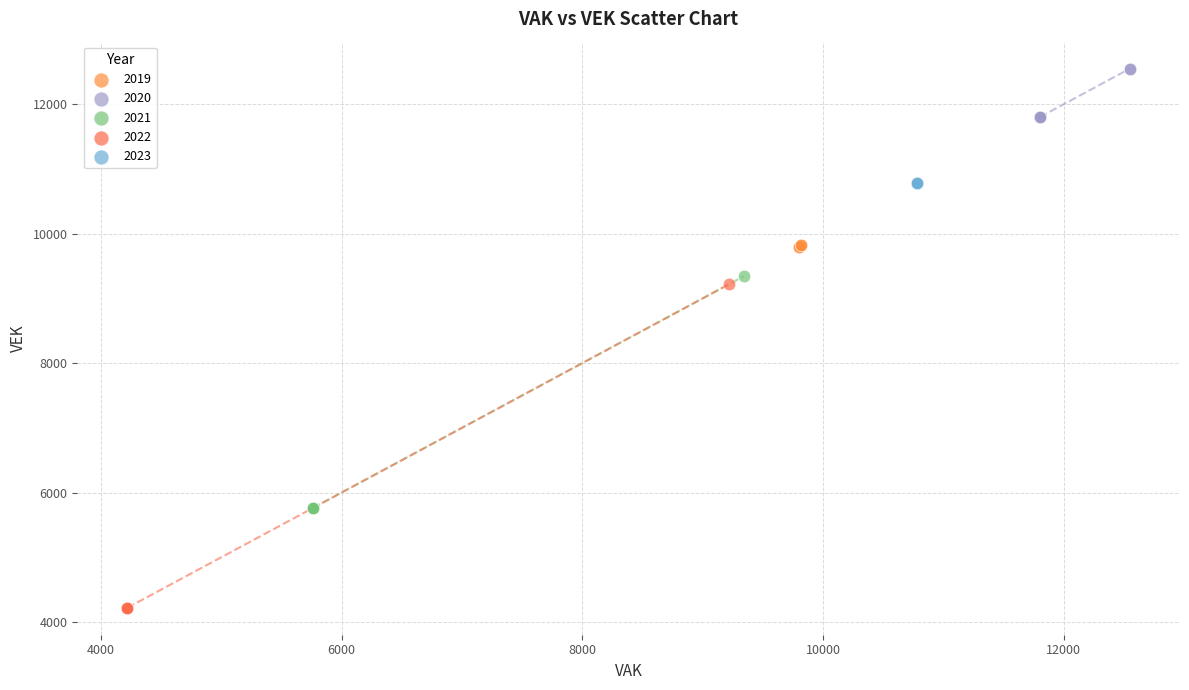

Which series contains the highest Y value?

2020